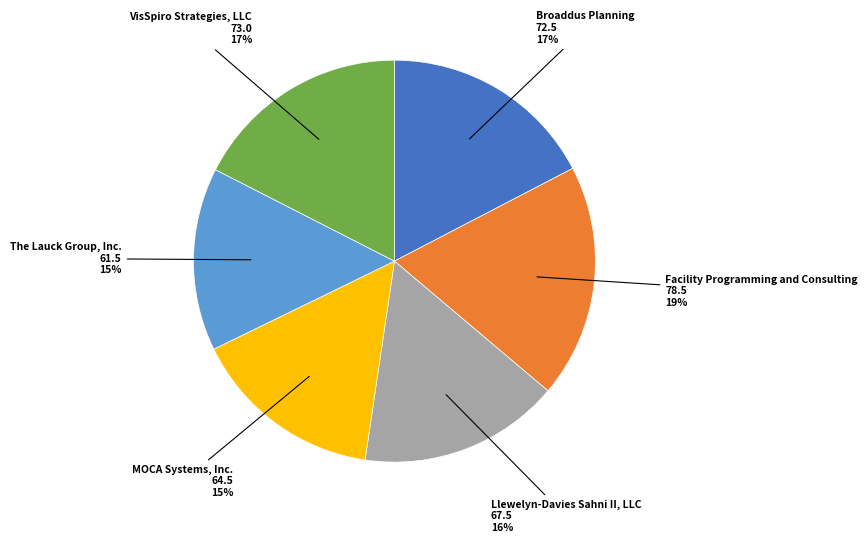

To the nearest percent, what is the difference between the largest and smallest slice percentages?

4%